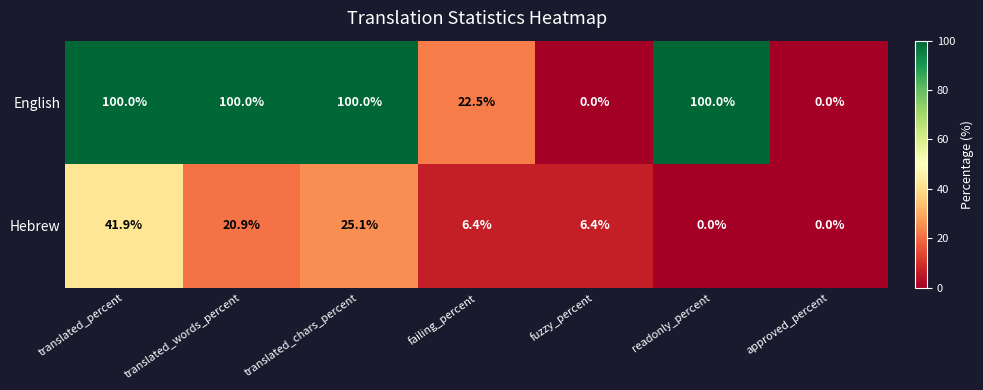

Is it true that English equals 0.0 at approved_percent?

True